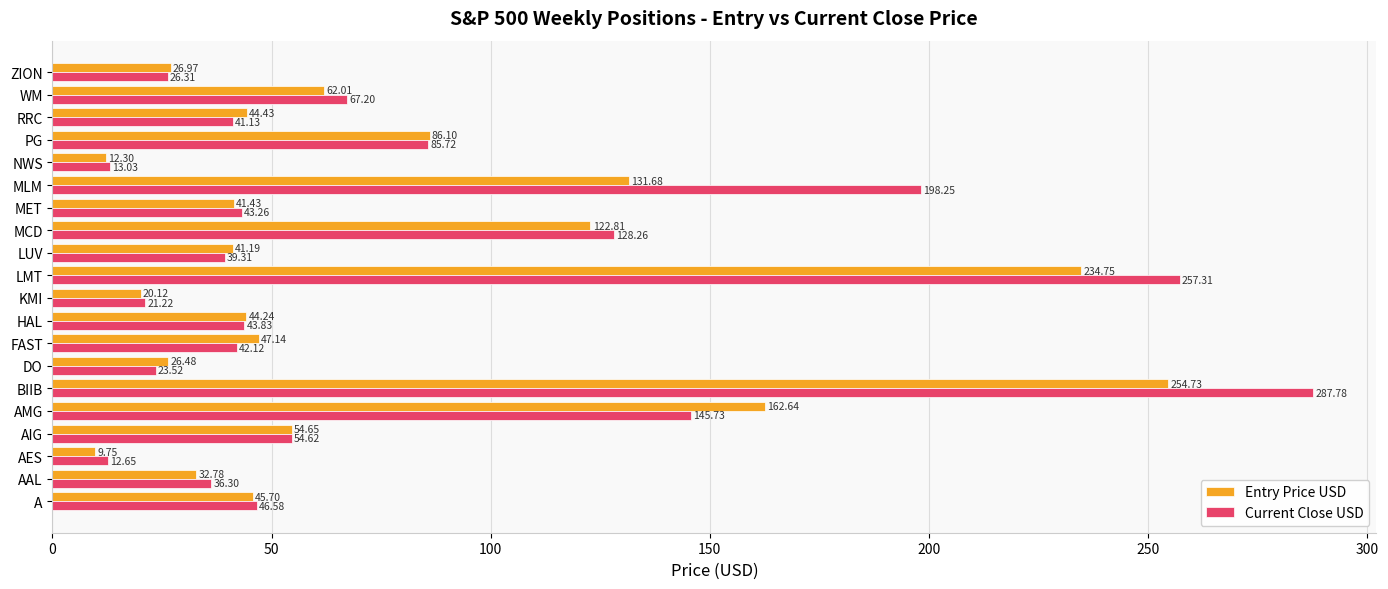

Where is Entry Price USD nearest to the value 132?

MLM